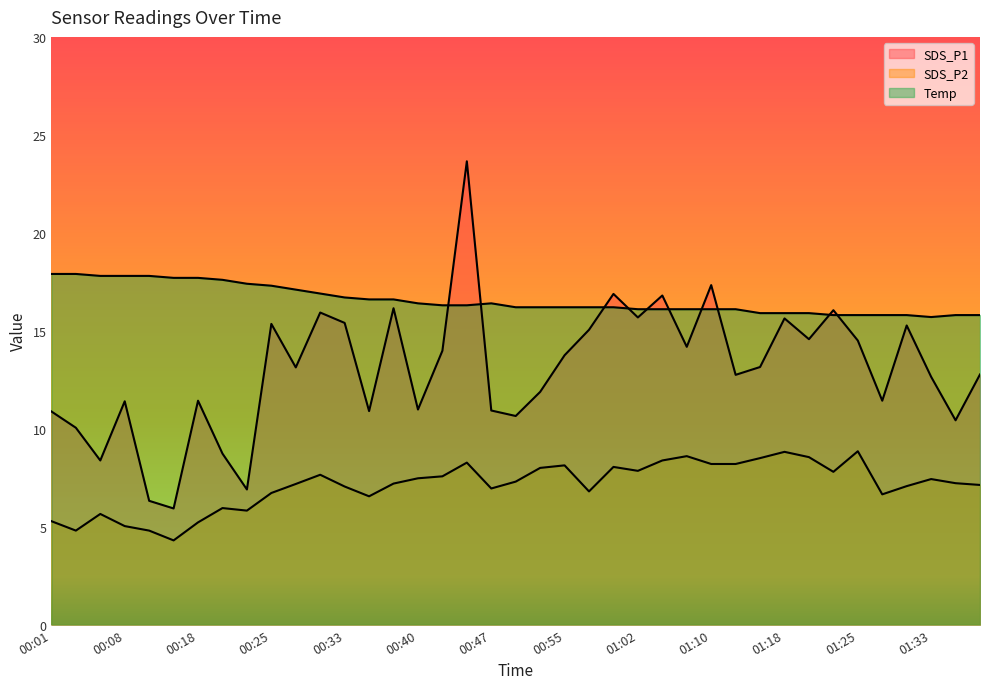

How many interior local valleys does the SDS_P2 series have?

9